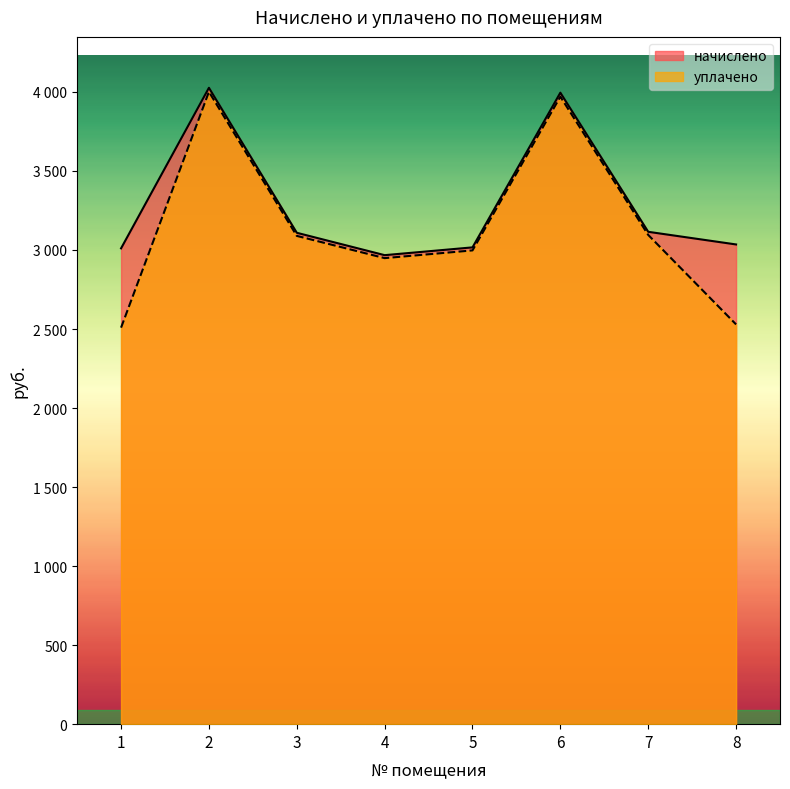

The value of начислено at 6 is 3995.2. True or false?

True